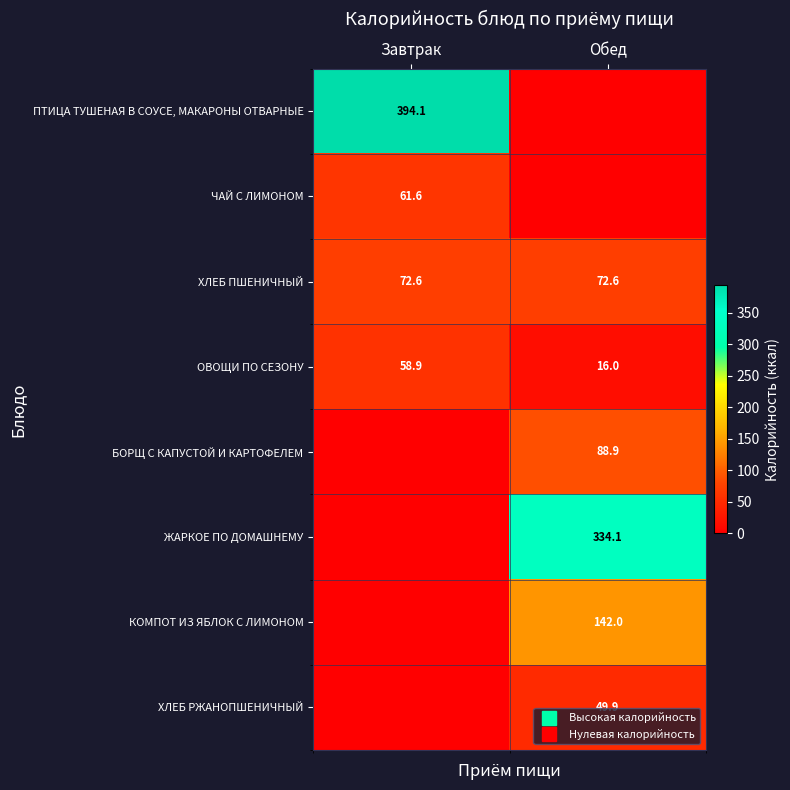

Where is ЖАРКОЕ ПО ДОМАШНЕМУ nearest to the value 167?

Завтрак